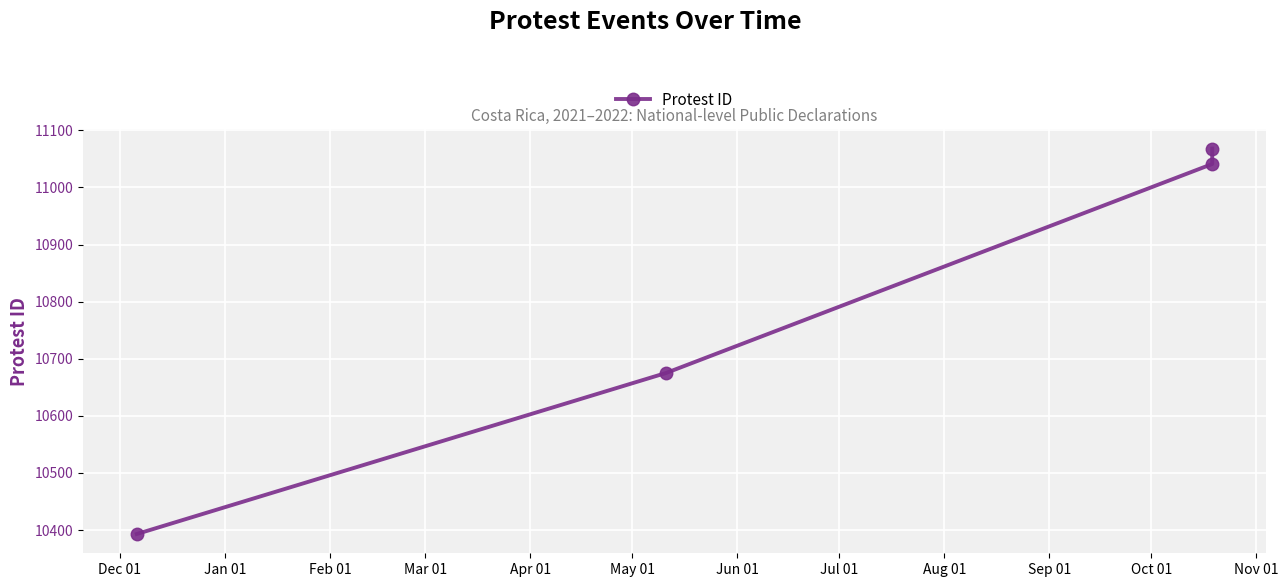

What is the change in value from Dec 01 to Jan 01?

+282